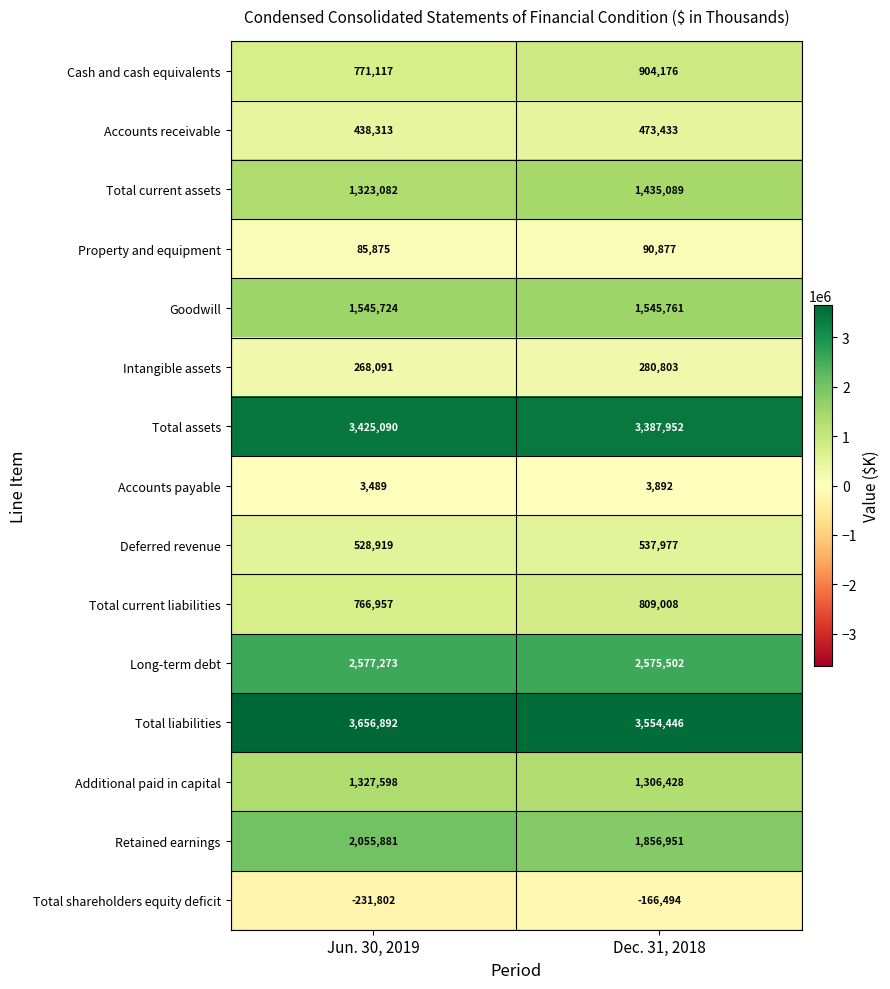

What is the average value of the Long-term debt series?

2576388